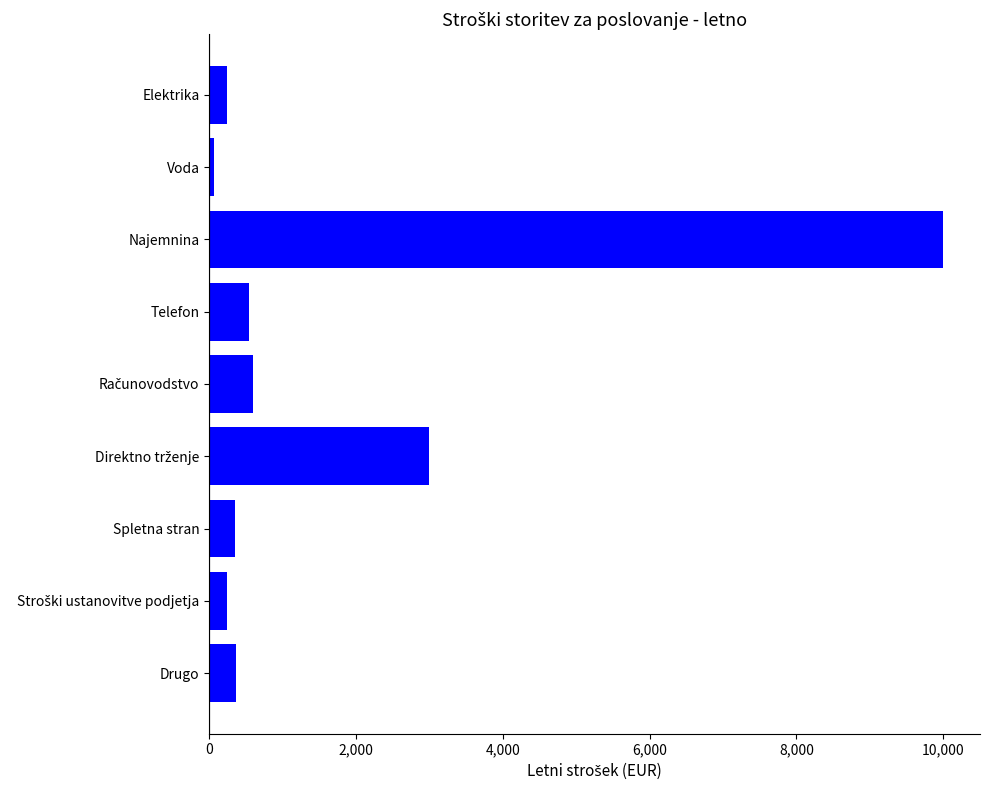

Count the number of data series in this chart.

1